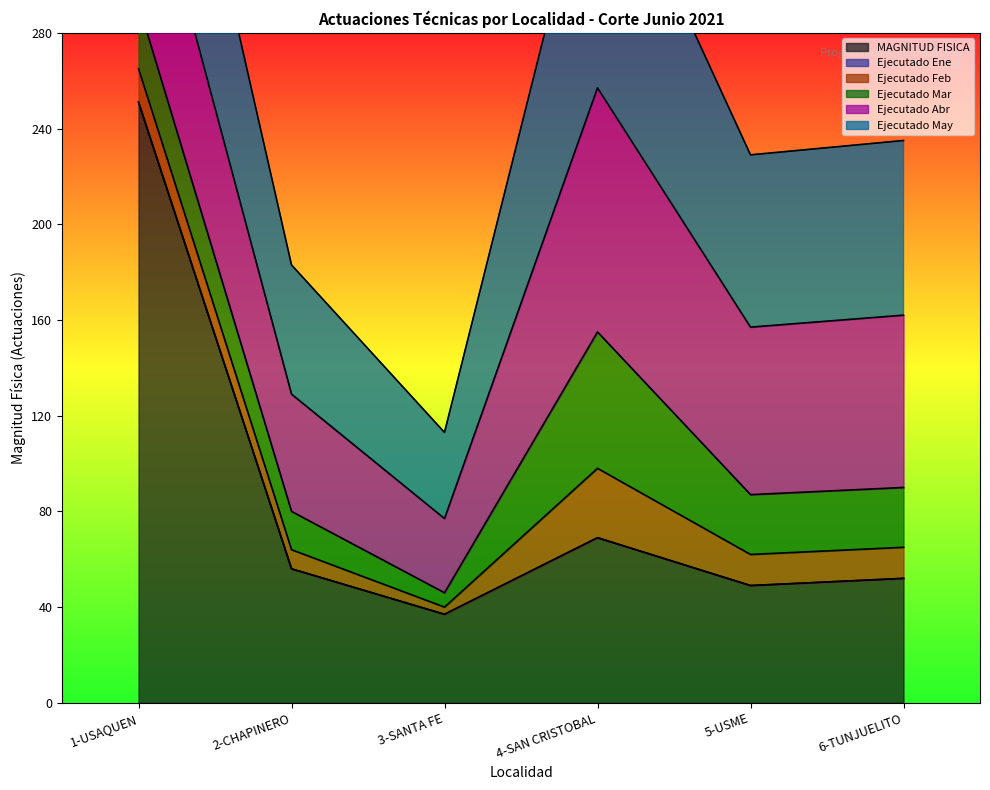

How many lines are shown in the chart?

6